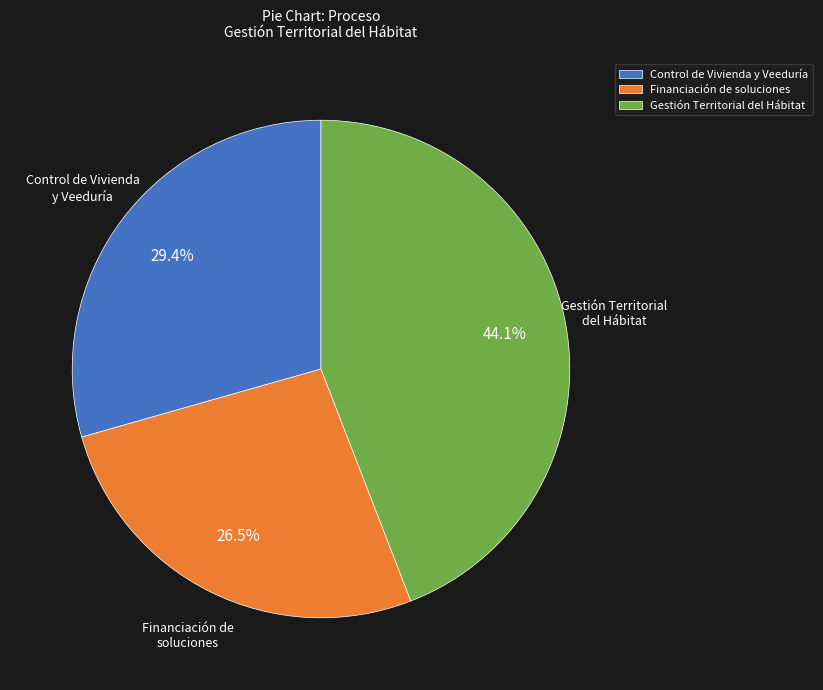

Which has a higher value, Control de Vivienda y Veeduría or Financiación de soluciones?

Control de Vivienda y Veeduría